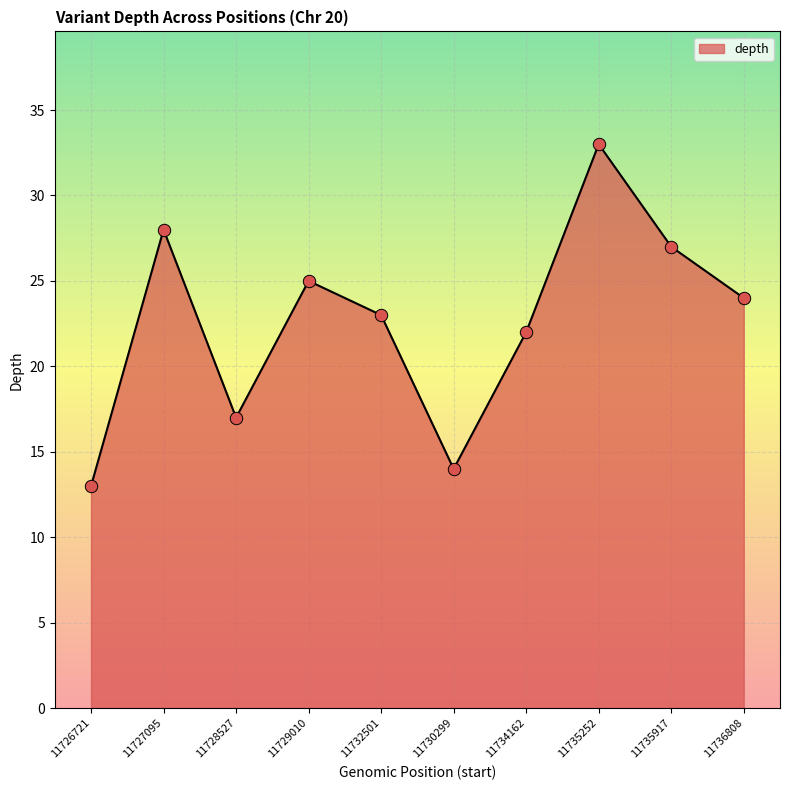

Which has a higher value, 11735252 or 11727095?

11735252